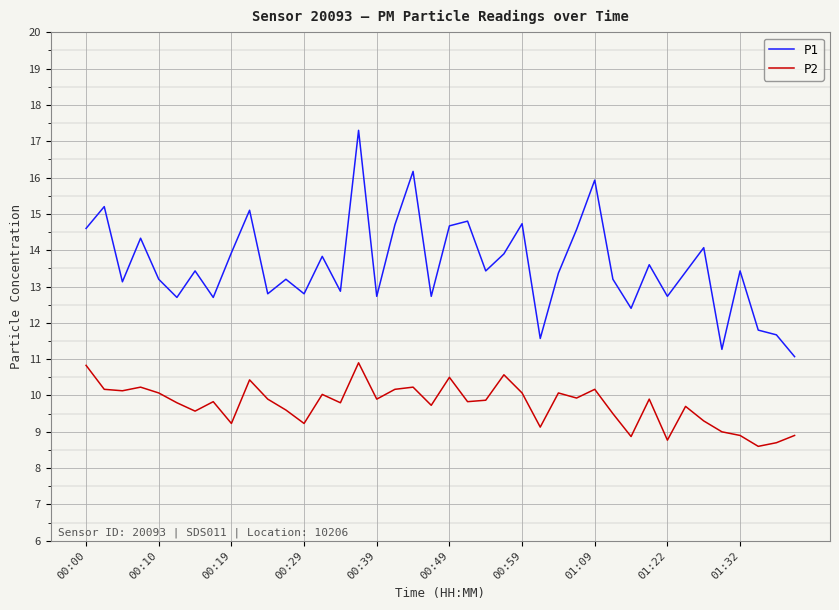

What is the lowest value of the P2 series?

8.6